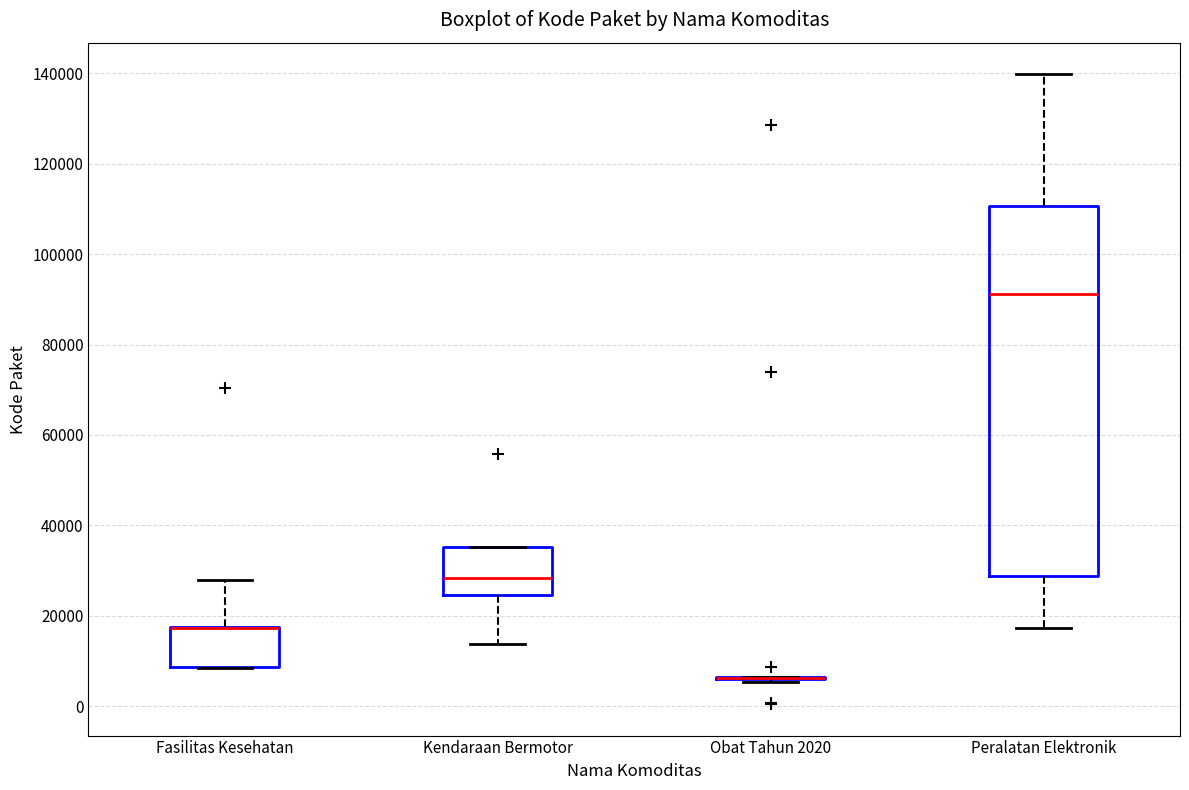

Reading left to right, read every box against the y-axis: the position of its median line, the range the box covers, and the ends of its whiskers. The values are not printed on the chart, so give them approximately, as read against the axis.

Fasilitas Kesehatan: median 18000 (drawn on the box's upper edge), box 8000 to 18000, whiskers 8000 to 28000
Kendaraan Bermotor: median 28000, box 24000 to 36000, whiskers 14000 to 36000
Obat Tahun 2020: box collapsed to a line at 6000, whiskers 6000 to 6000
Peralatan Elektronik: median 92000, box 28000 to 110000, whiskers 18000 to 140000